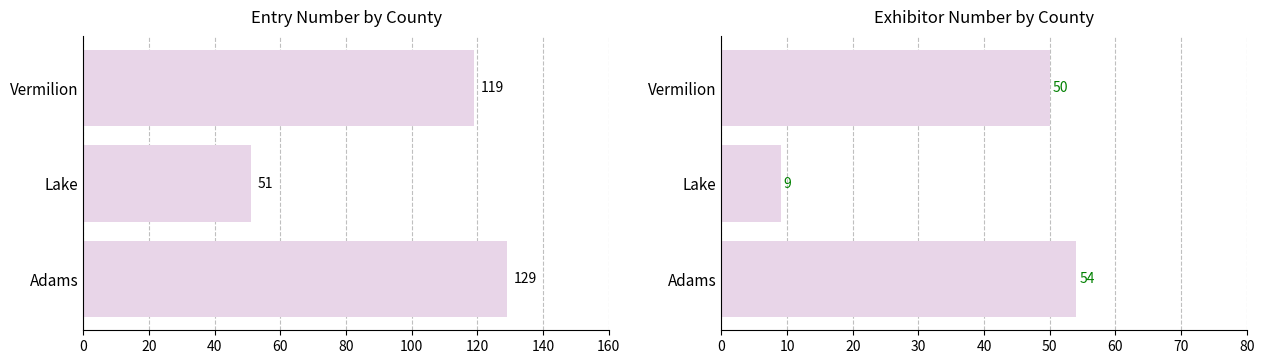

Count the Entry Number values in the range 51 to 129.

3